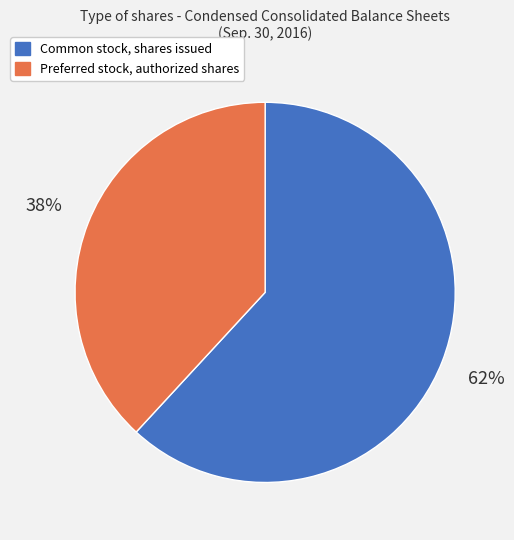

To the nearest percent, what is the difference between the largest and smallest slice percentages?

24%